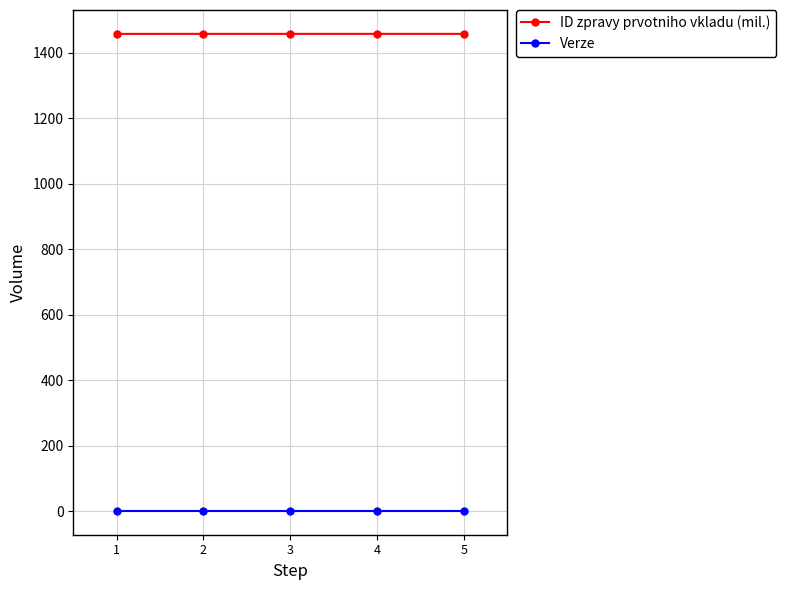

True or false: ID zpravy prvotniho vkladu (mil.) and Verze cross at least once.

False